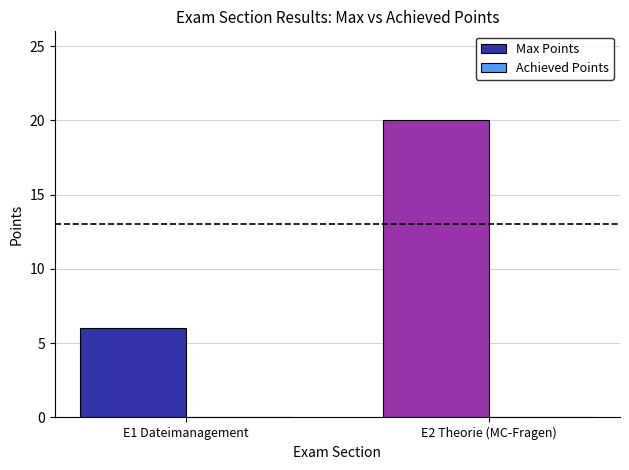

How many data points does each series have?

2